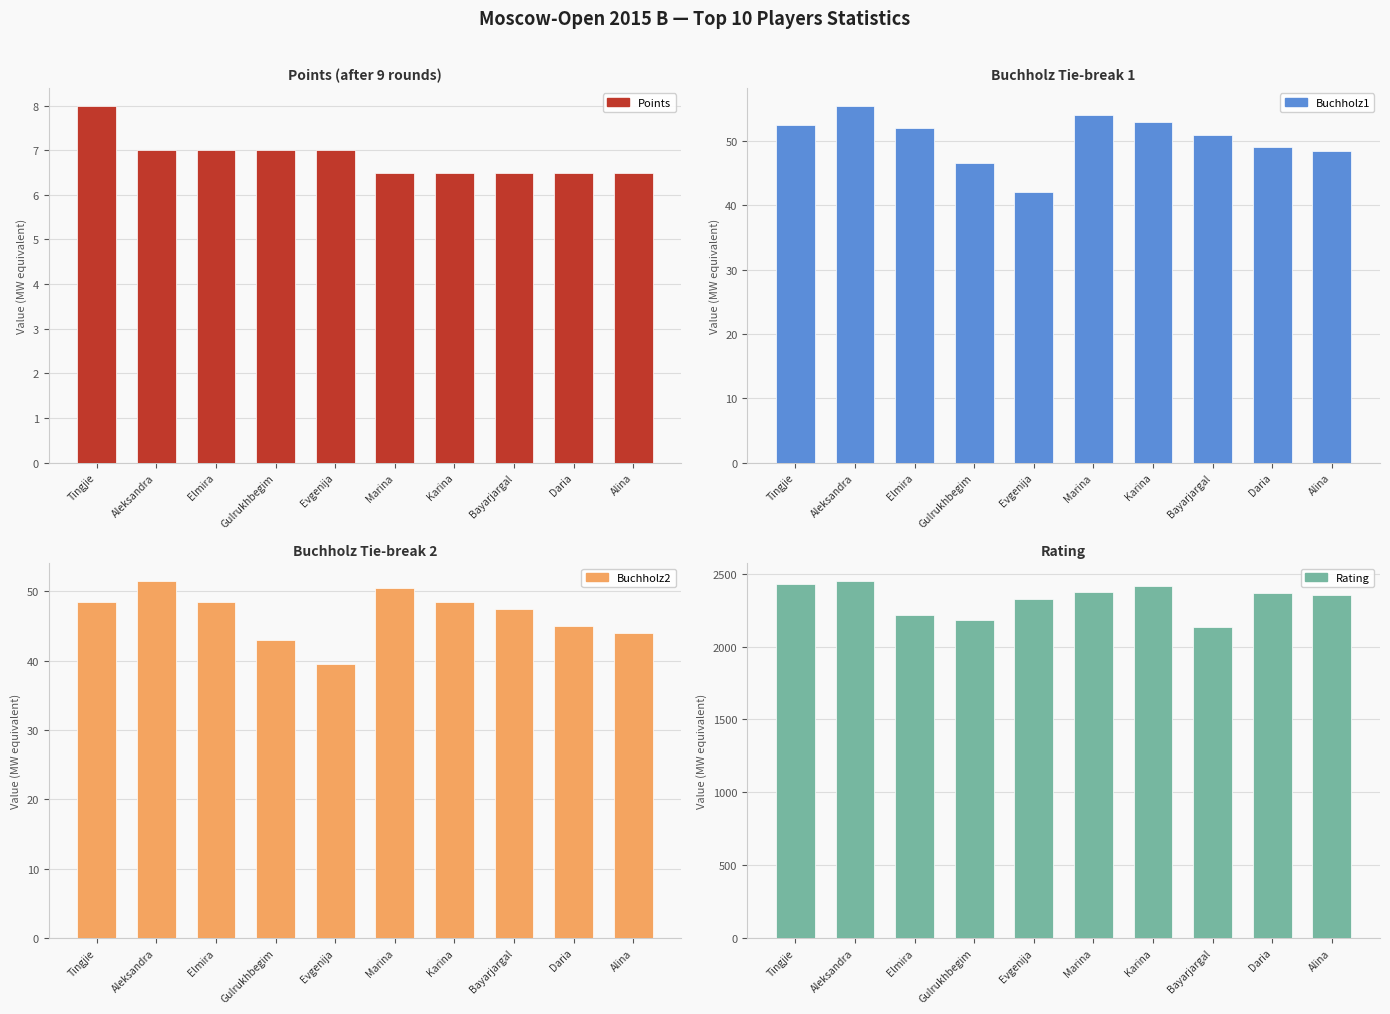

What is the total value across all series at Elmira?

2327.5